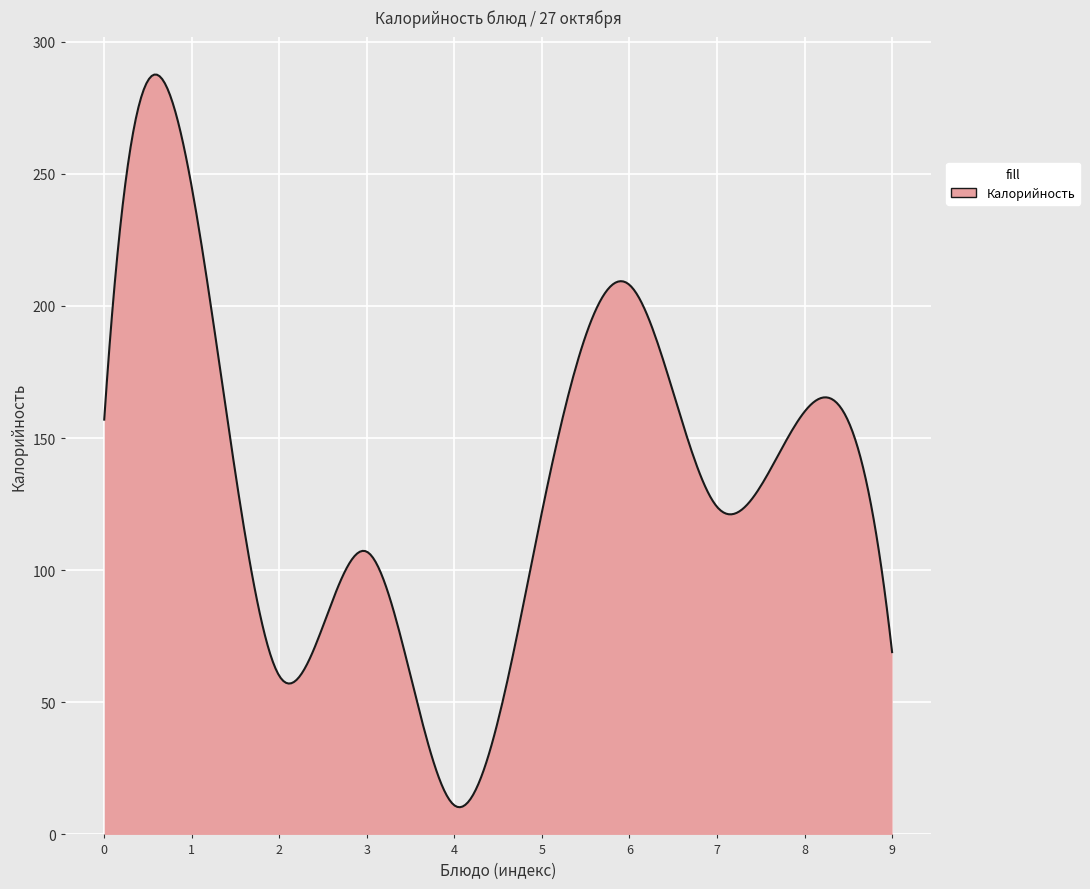

What is the minimum value shown in the chart?

10.3